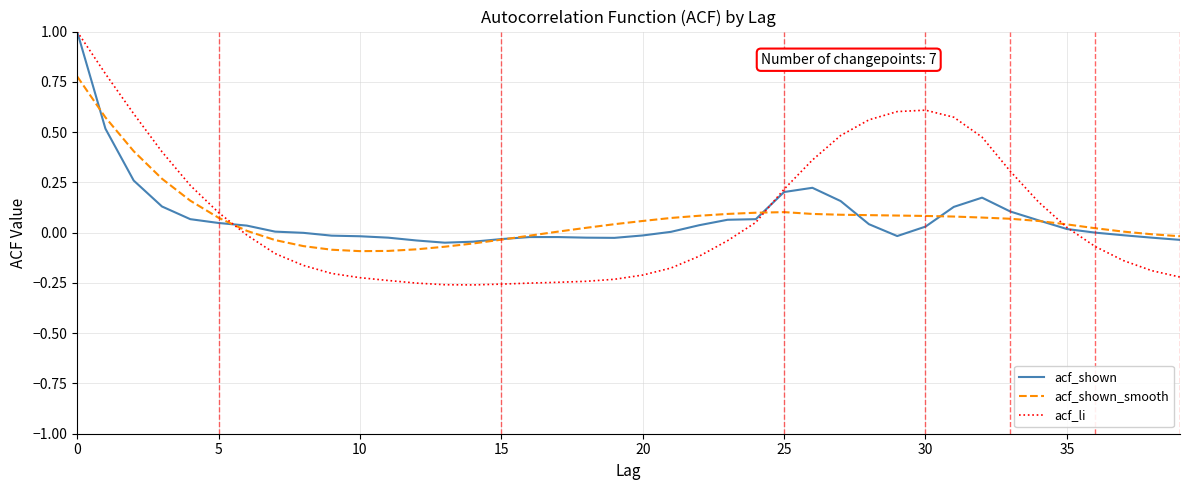

What is the maximum value shown in the chart?

1.0